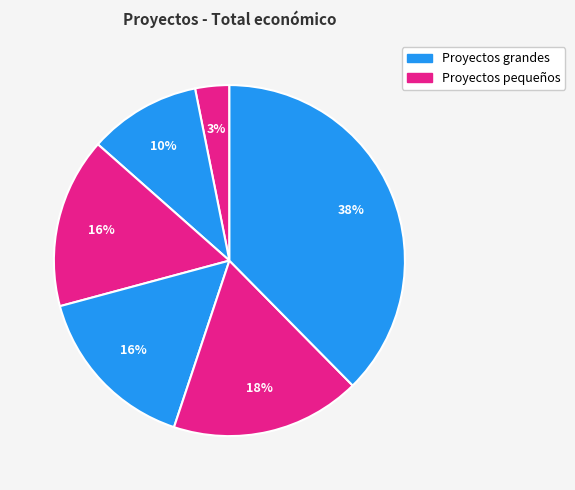

How many segments does this pie chart have?

6